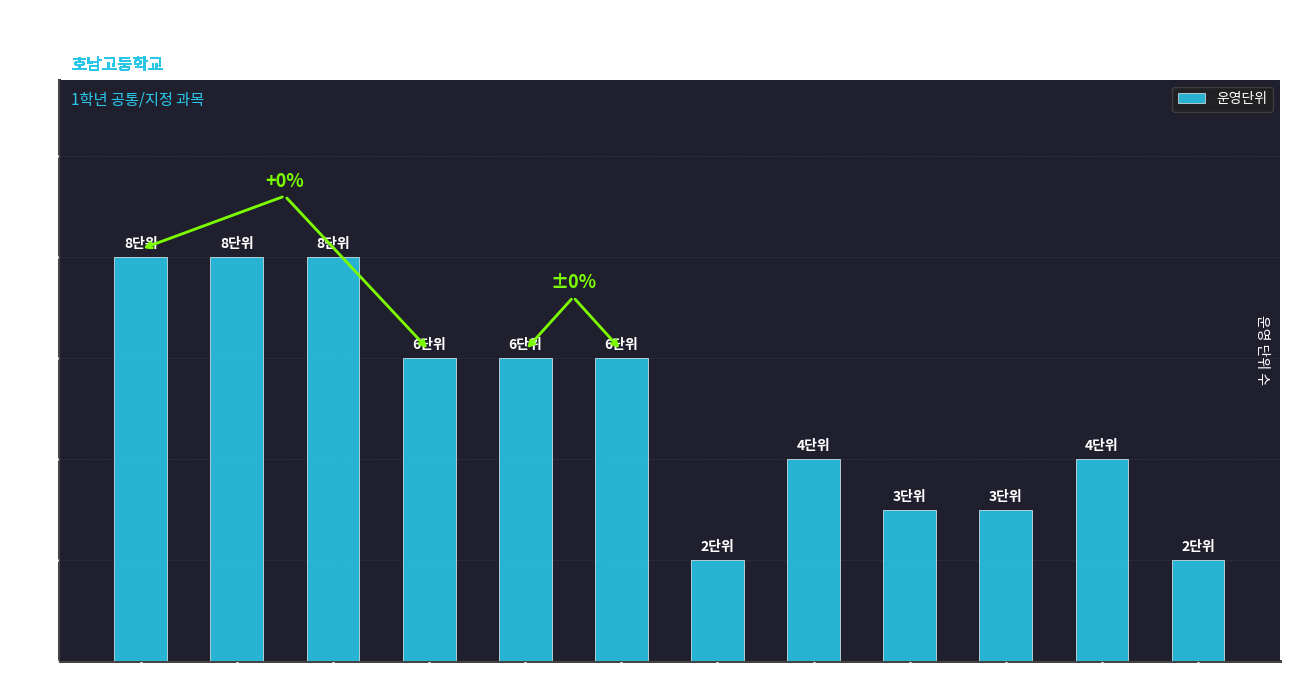

Reading right to left, transcribe all the data shown in this chart.

보건=2	정보=4	미술=3	음악=3	체육=4	과학탐구실험=2	통합과학=6	통합사회=6	한국사=6	영어=8	수학=8	국어=8